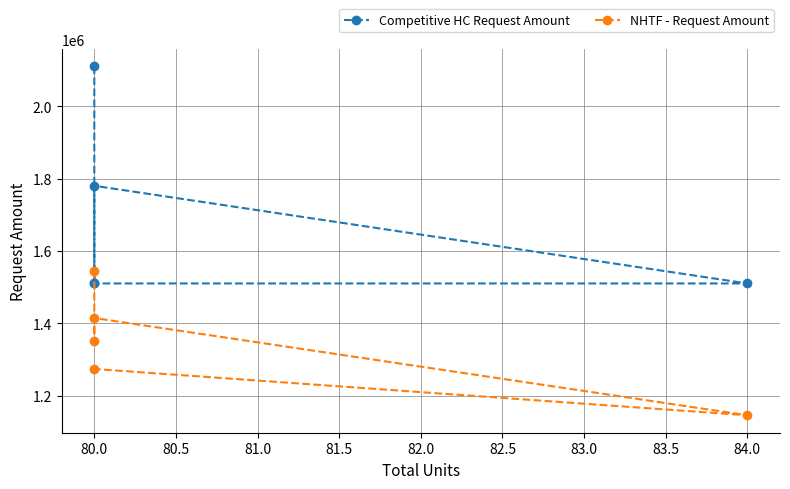

What is the total value across all series at 80.0?

3655600